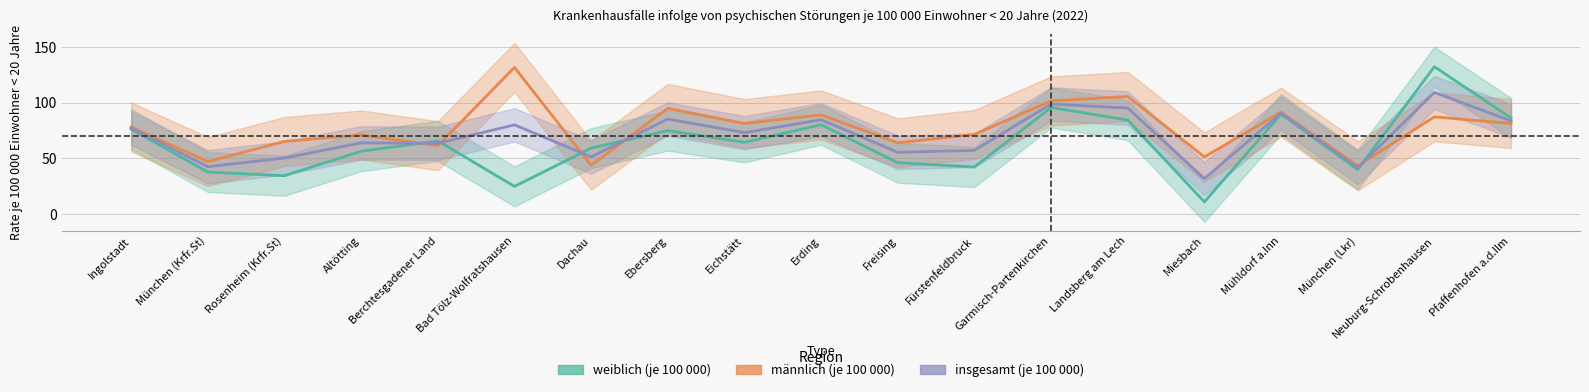

How many interior local peaks does the insgesamt (je 100 000) series have?

7